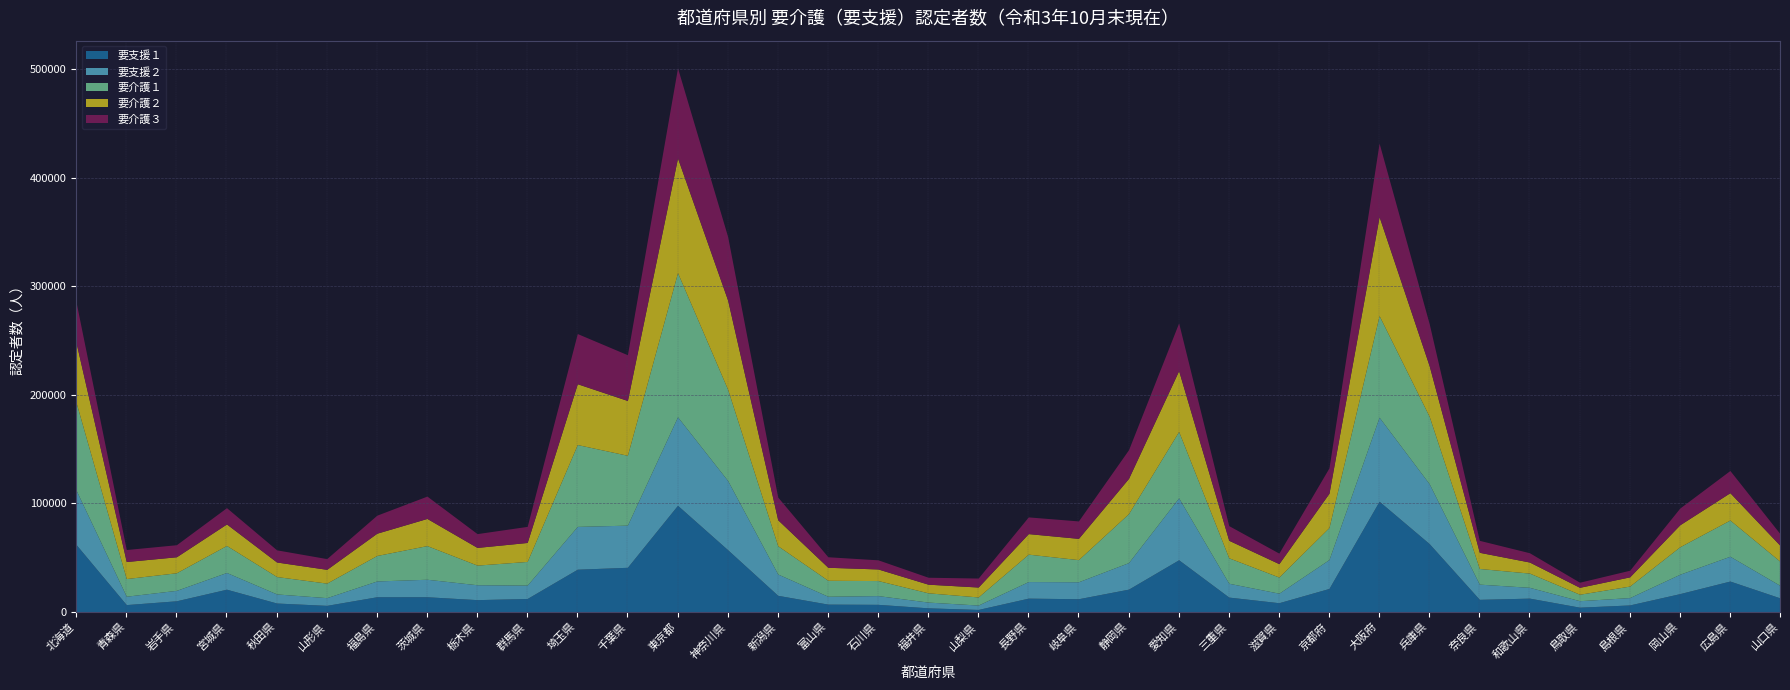

What is the sum of all 要介護１ values?

1189970